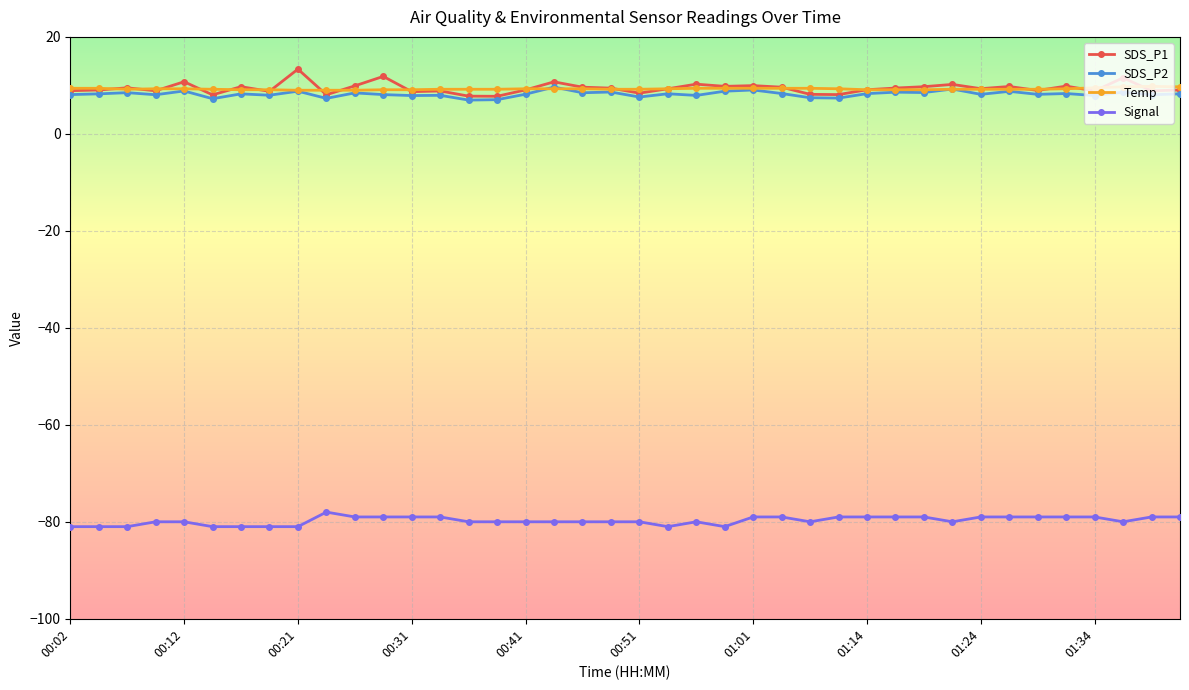

What is the value of the Temp point at the 19th from the left?

9.3